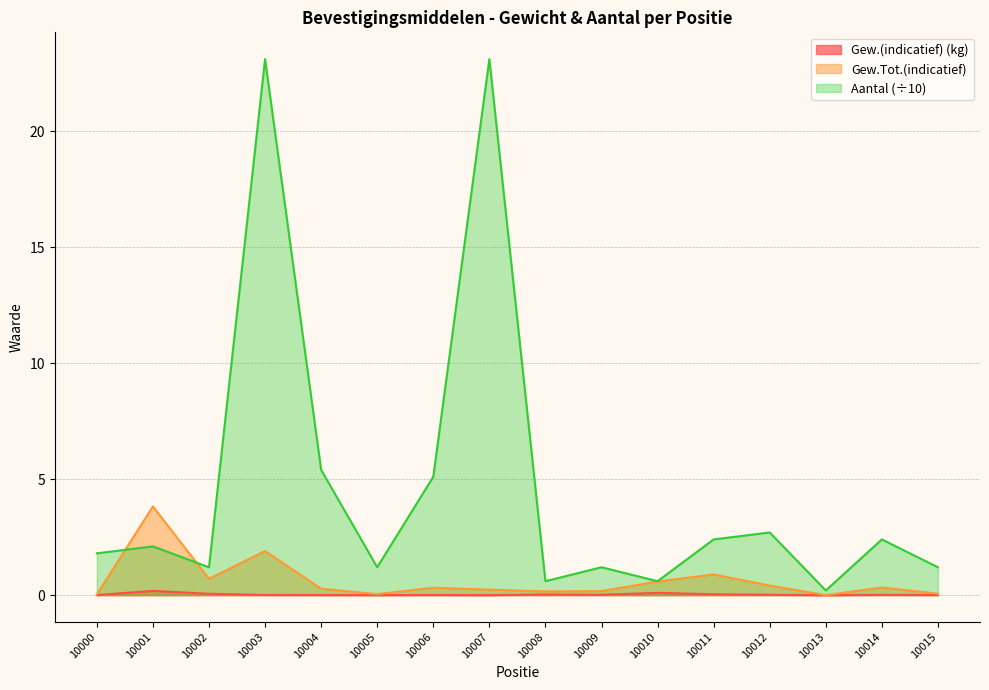

Which series has the largest range (max minus min)?

Aantal (÷10)